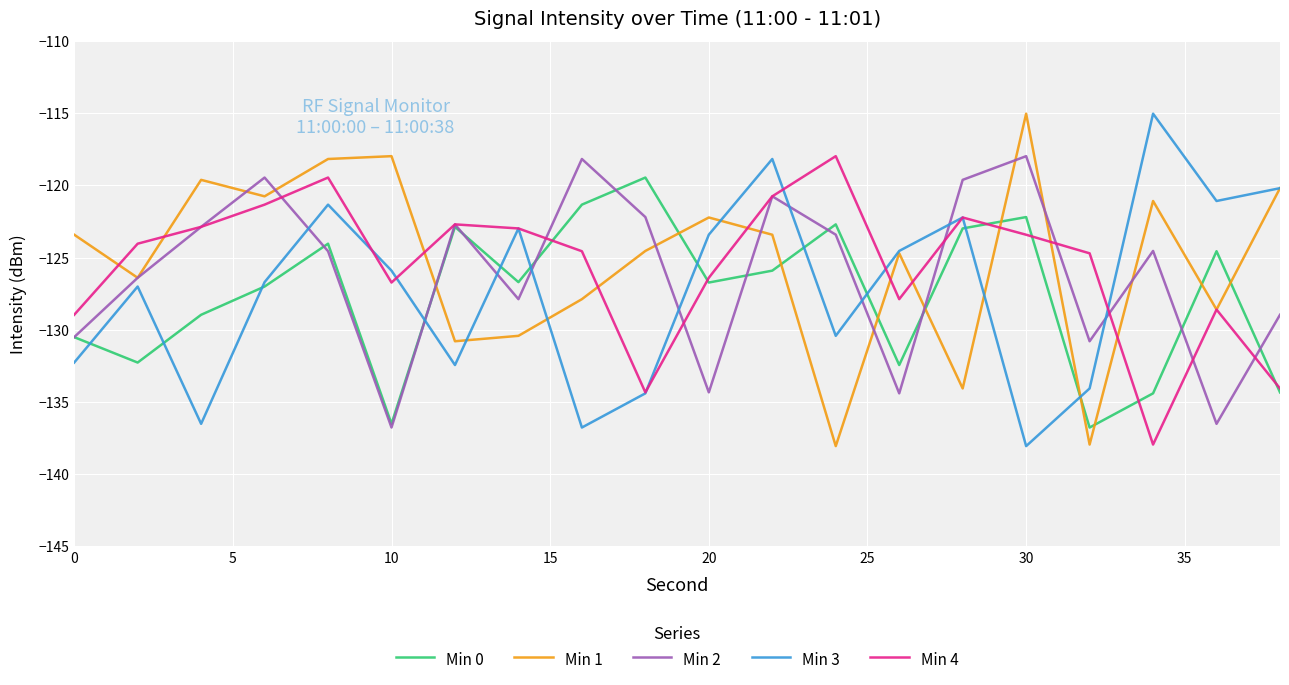

In Min 4, how many points are lower than both neighbors (excluding endpoints)?

4